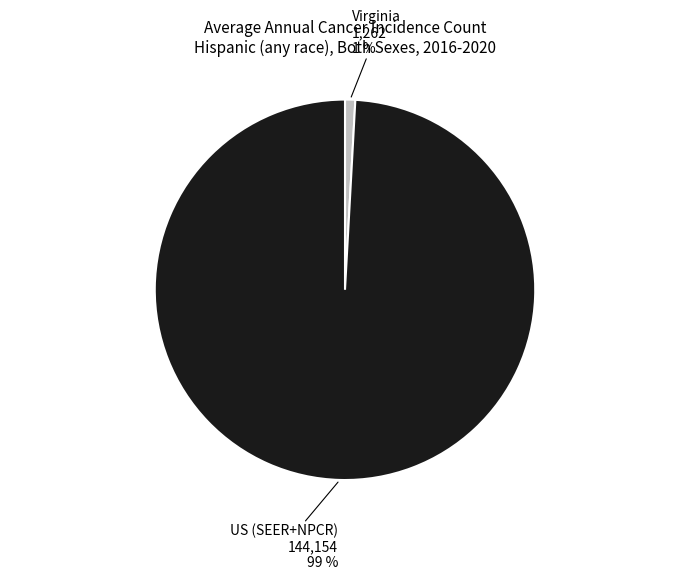

Do US (SEER+NPCR) and Virginia together represent more than half of the pie?

Yes